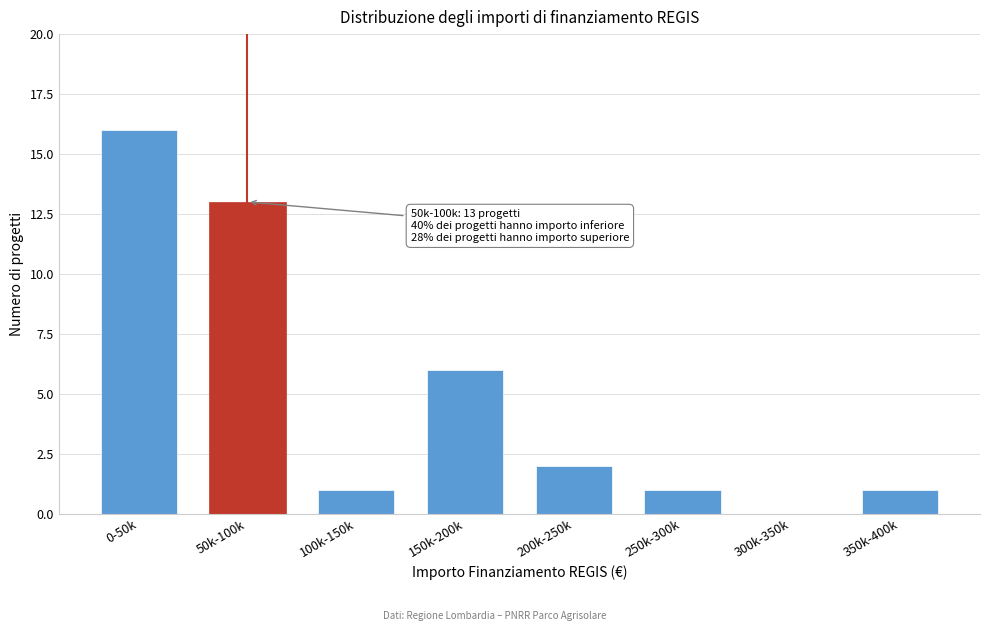

Reading left to right, what are all the values shown in this chart?

0-50k=16	50k-100k=13	100k-150k=1	150k-200k=6	200k-250k=2	250k-300k=1	300k-350k=0	350k-400k=1